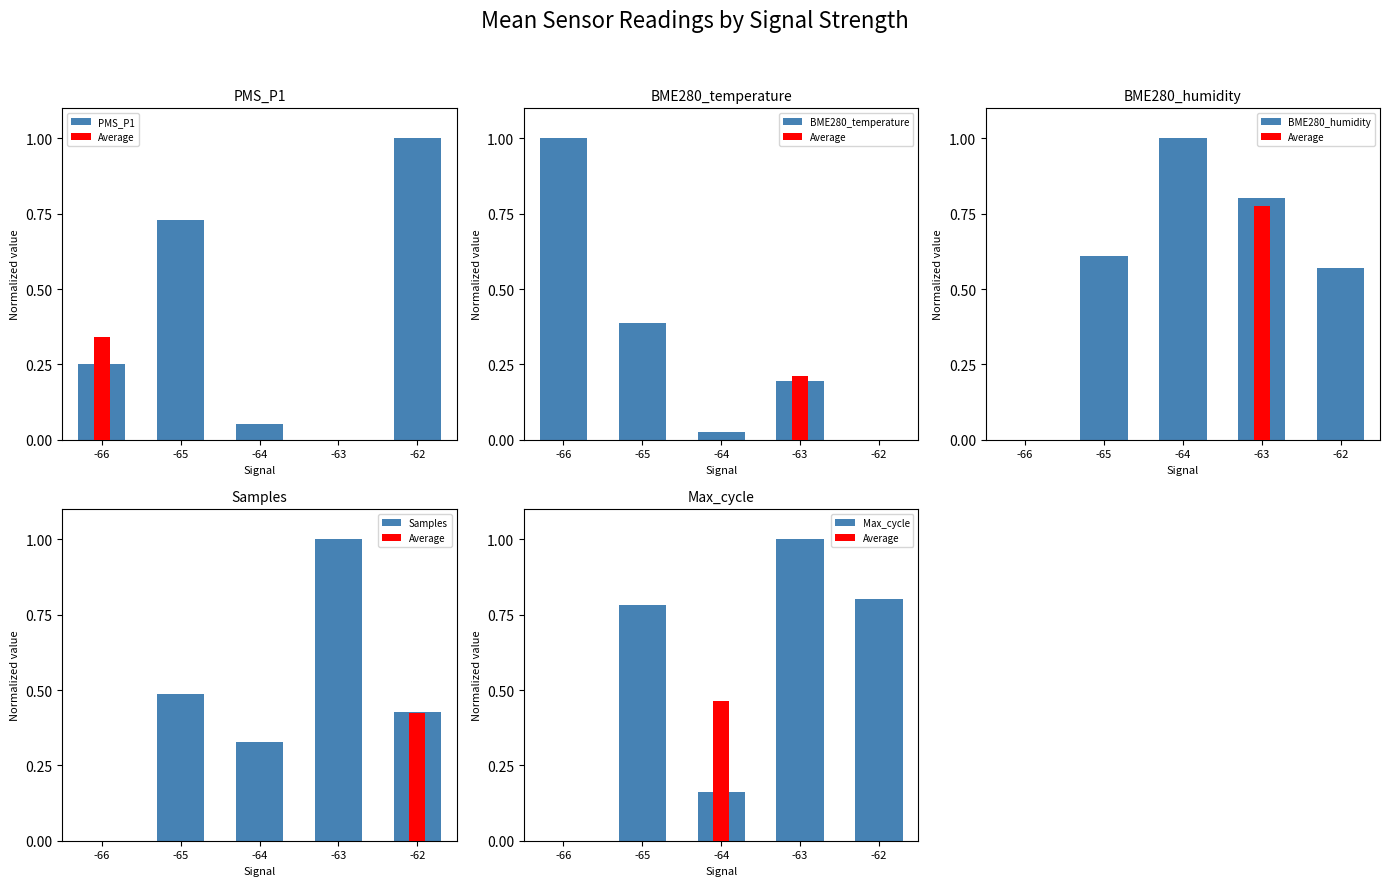

Reading right to left, what are all the values shown in this chart?

PMS_P1: 1.0	0.0	0.1	0.7	0.2
BME280_temperature: 0.0	0.2	0.0	0.4	1.0
BME280_humidity: 0.6	0.8	1.0	0.6	0.0
Samples: 0.4	1.0	0.3	0.5	0.0
Max_cycle: 0.8	1.0	0.2	0.8	0.0